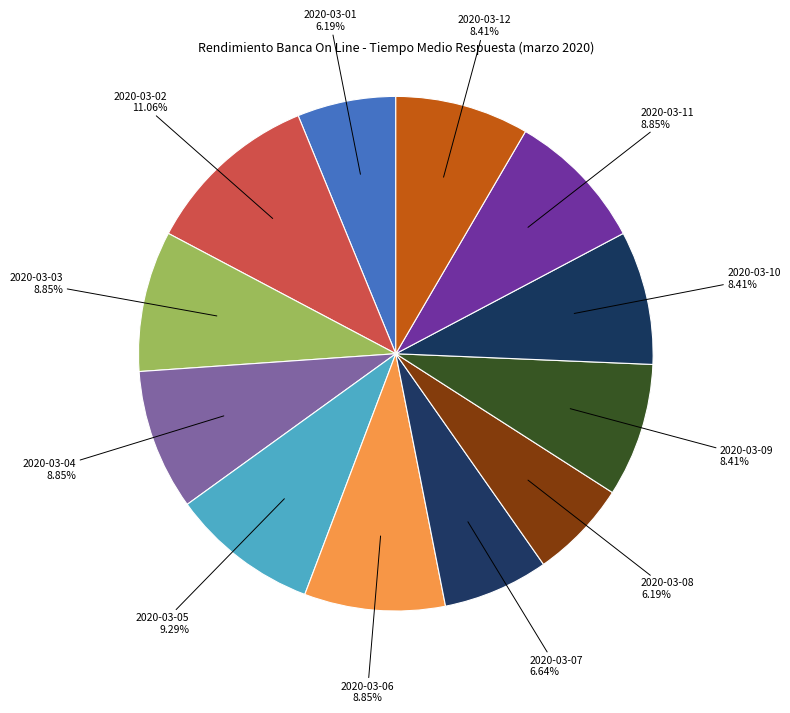

How many slices are in this pie chart?

12